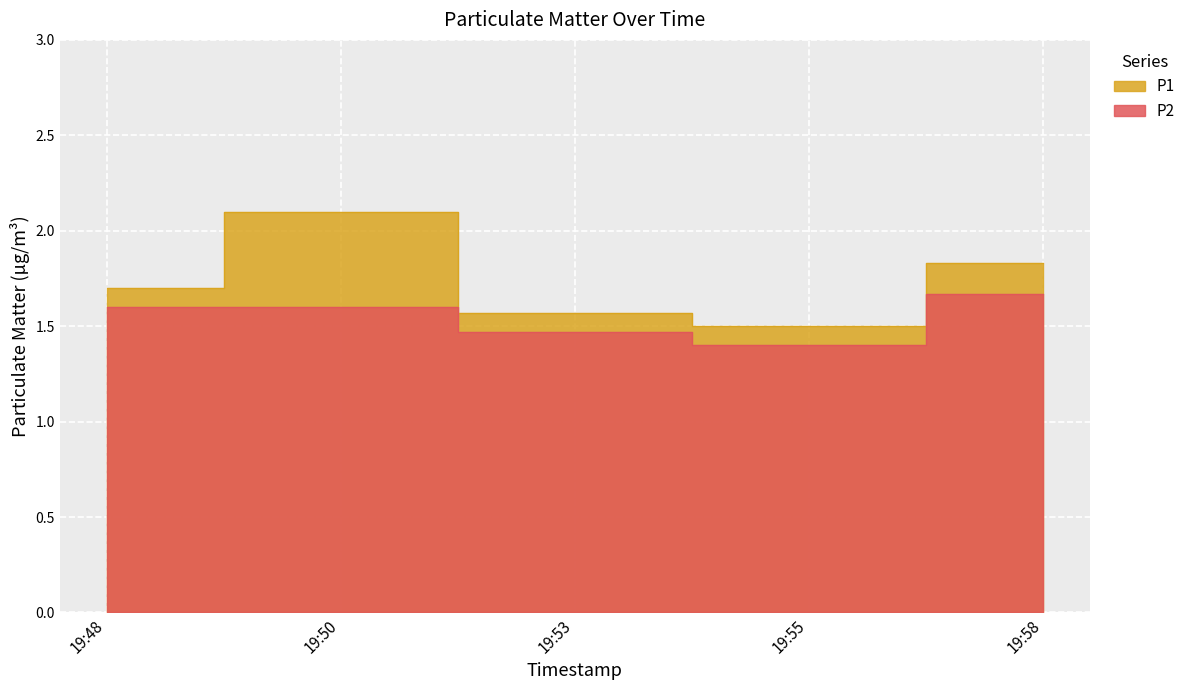

Which series changed the most between 19:53 and 19:55?

P1